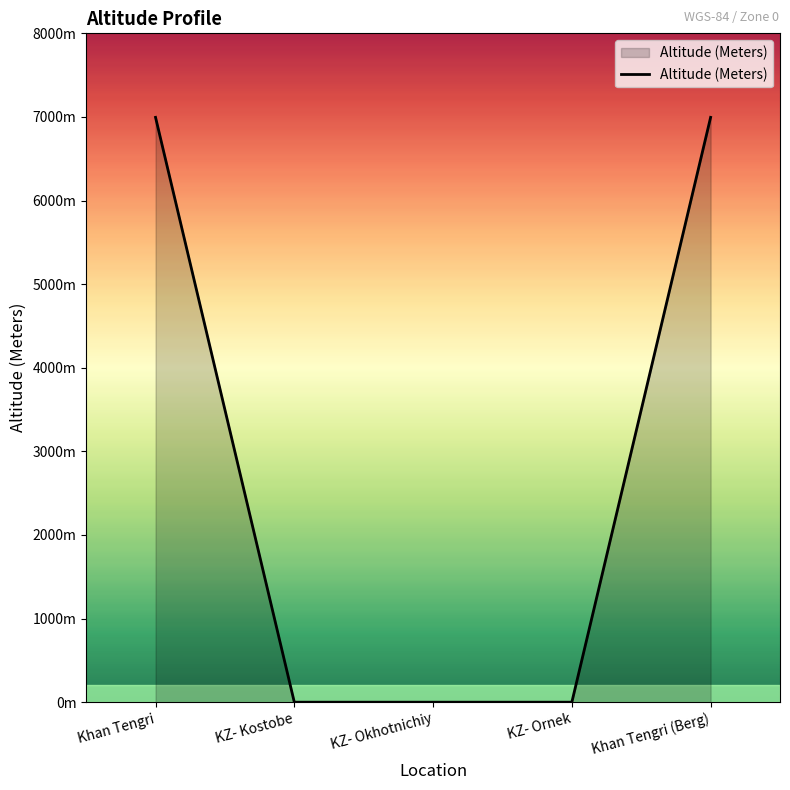

Does the chart have visible grid lines?

No